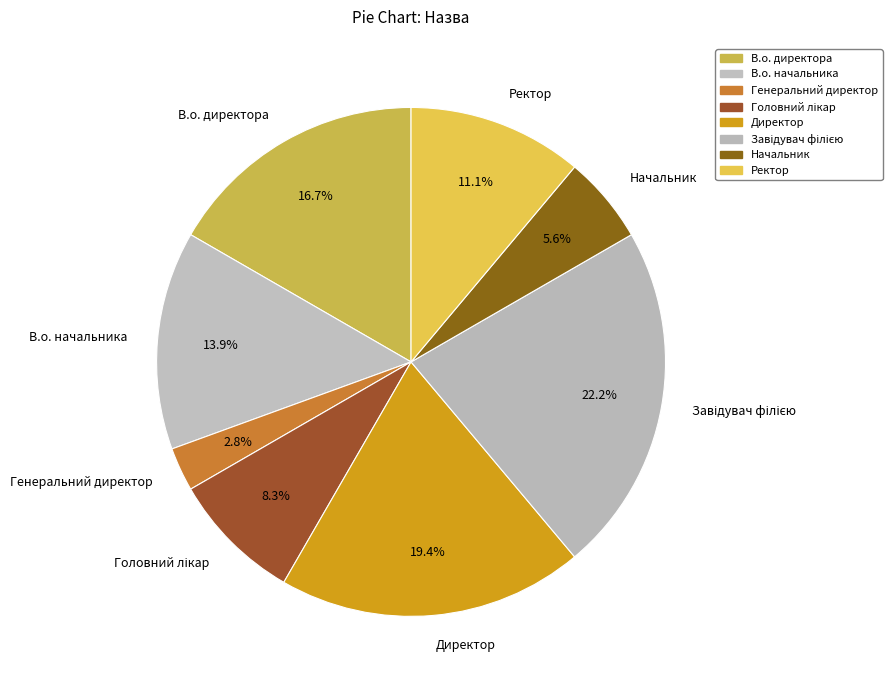

Approximately how many times larger is the value at В.о. начальника compared to В.о. директора?

0.8